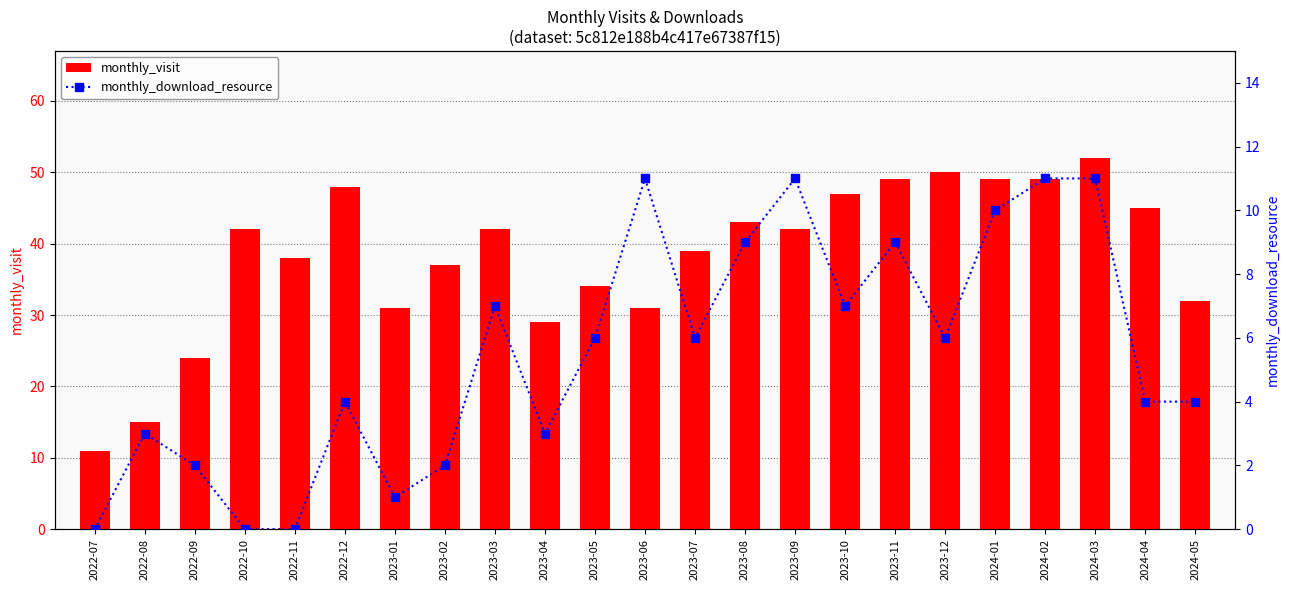

What are all the series names shown in the legend?

monthly_visit, monthly_download_resource